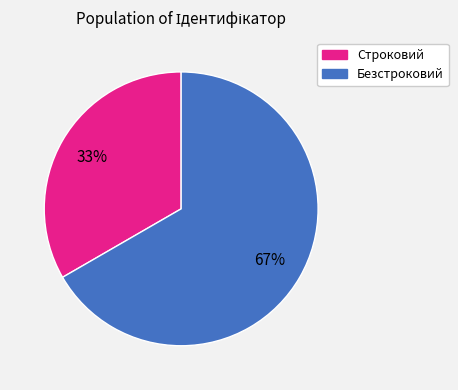

How many slices are in this pie chart?

2